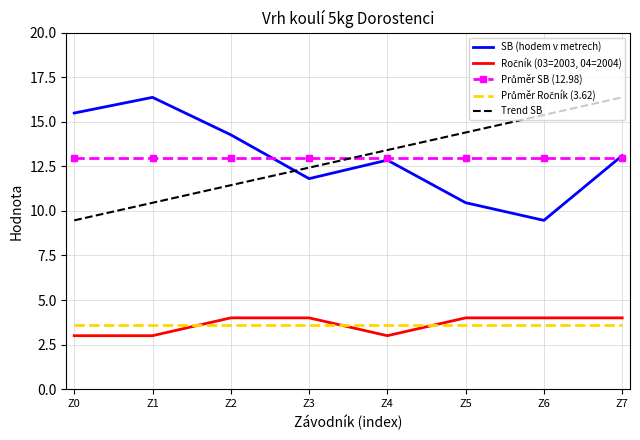

The Trend SB series shows 2.9 at Z1. True or false?

False